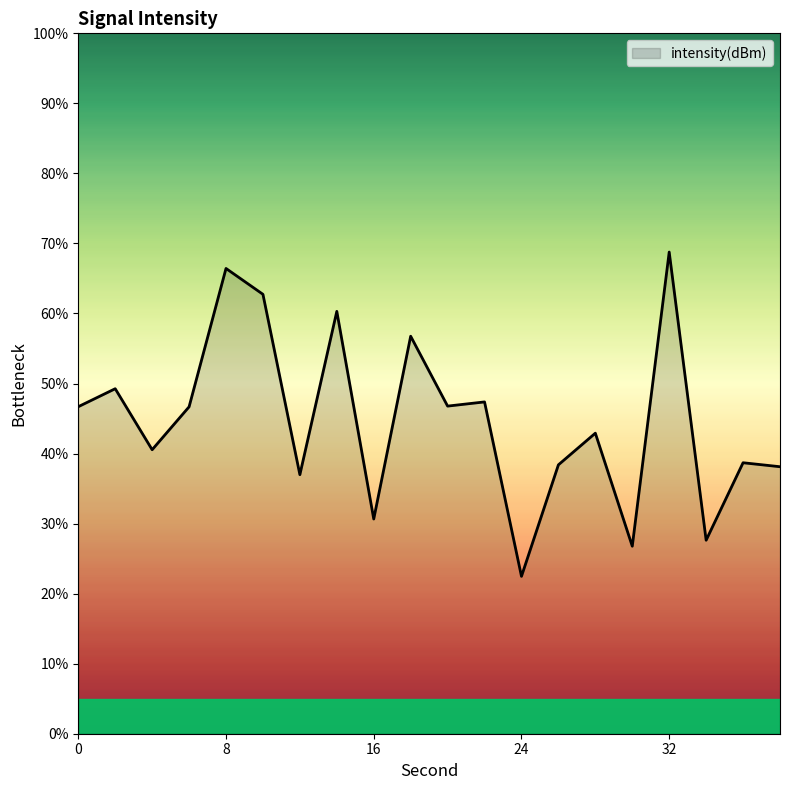

What is the sum of all values?

894.9